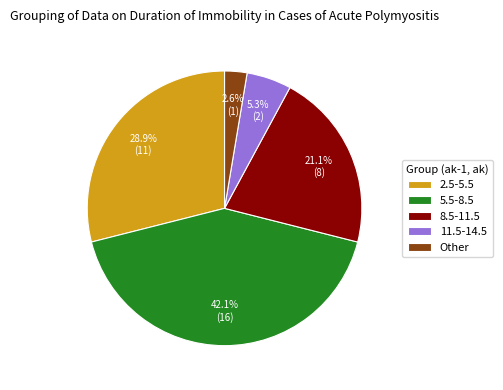

To the nearest percent, what is the combined percentage of Other and 8.5-11.5?

24%